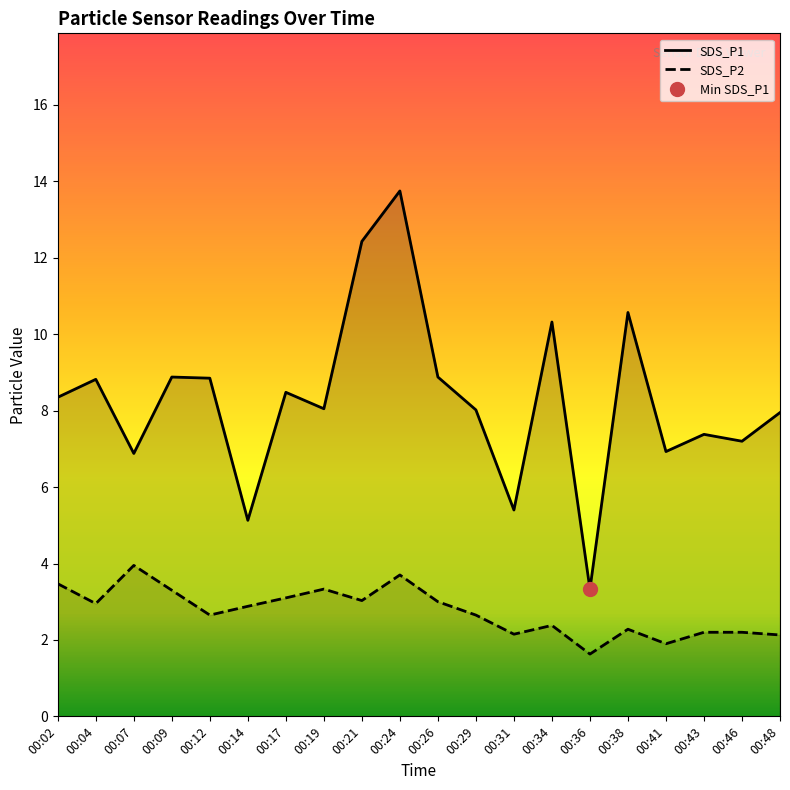

How many interior local peaks does the SDS_P2 series have?

5